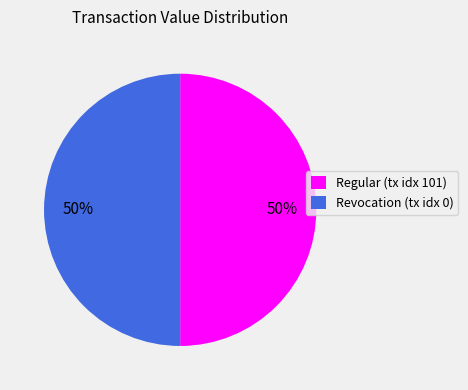

Do Regular (tx idx 101) and Revocation (tx idx 0) together represent more than half of the pie?

Yes